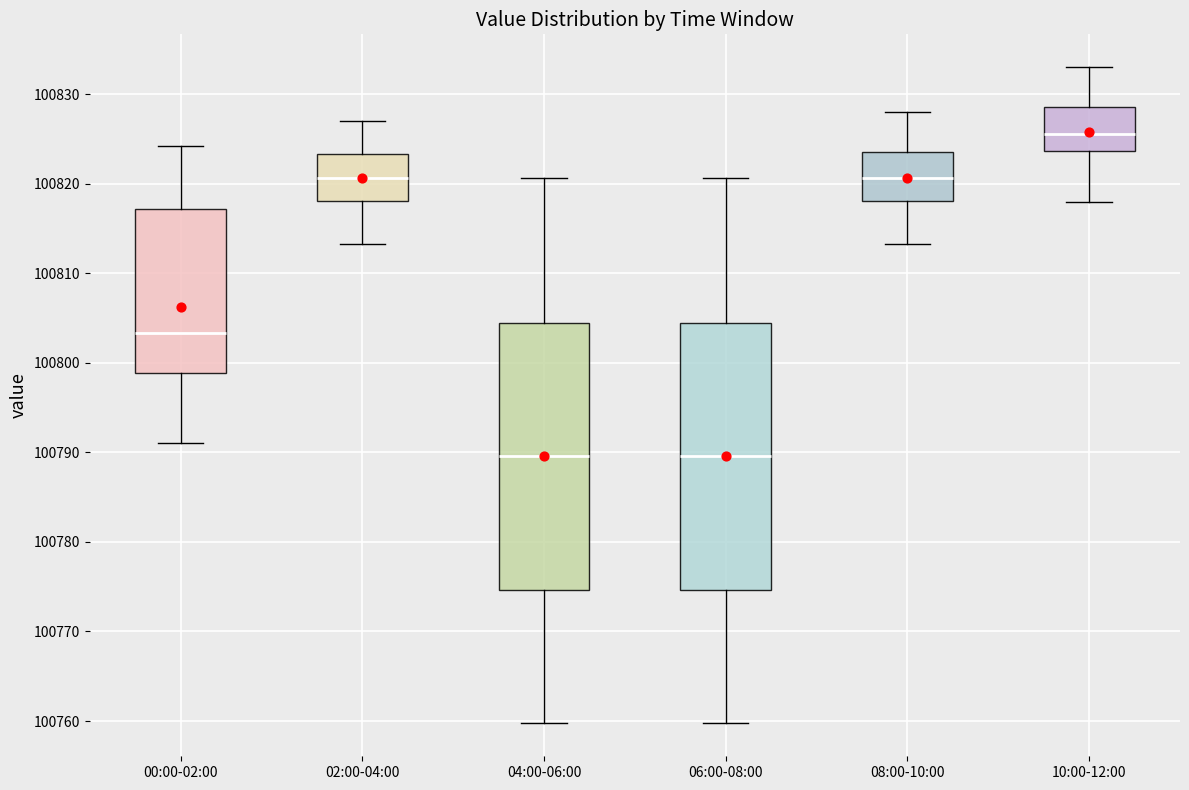

Reading left to right, transcribe this box plot: for each box, give where its median line is, the range the box spans, and where its two whiskers end, as read against the y-axis. The values are not printed on the chart, so give them approximately, as read against the axis.

00:00-02:00: median 100803, box 100799 to 100817, whiskers 100791 to 100824
02:00-04:00: median 100821, box 100818 to 100823, whiskers 100813 to 100827
04:00-06:00: median 100790, box 100775 to 100804, whiskers 100760 to 100821
06:00-08:00: median 100790, box 100775 to 100804, whiskers 100760 to 100821
08:00-10:00: median 100821, box 100818 to 100824, whiskers 100813 to 100828
10:00-12:00: median 100826, box 100824 to 100829, whiskers 100818 to 100833